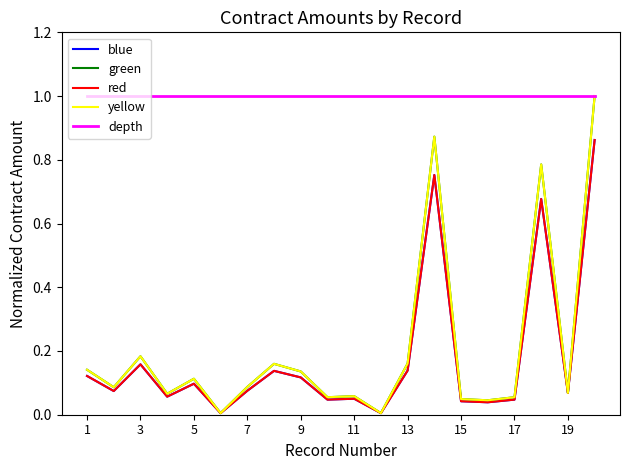

True or false: blue and yellow intersect in this chart.

False